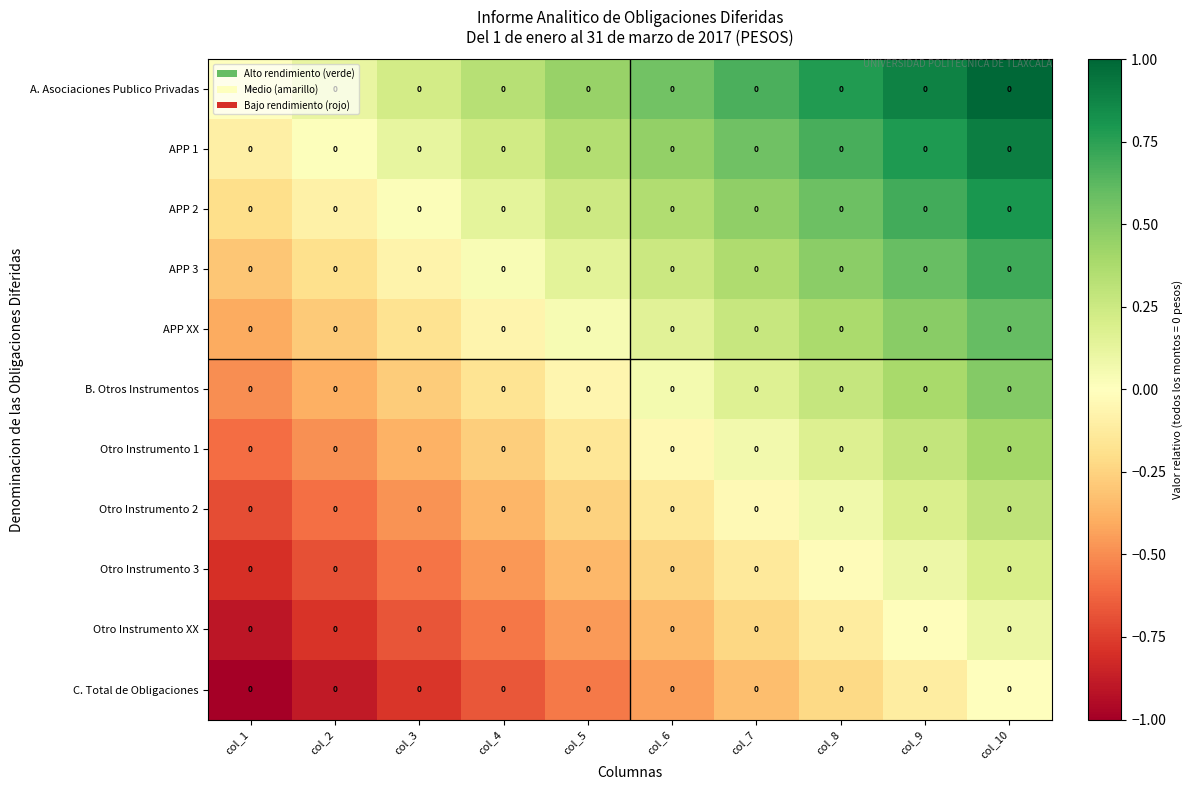

What is the smallest value displayed?

-1.0